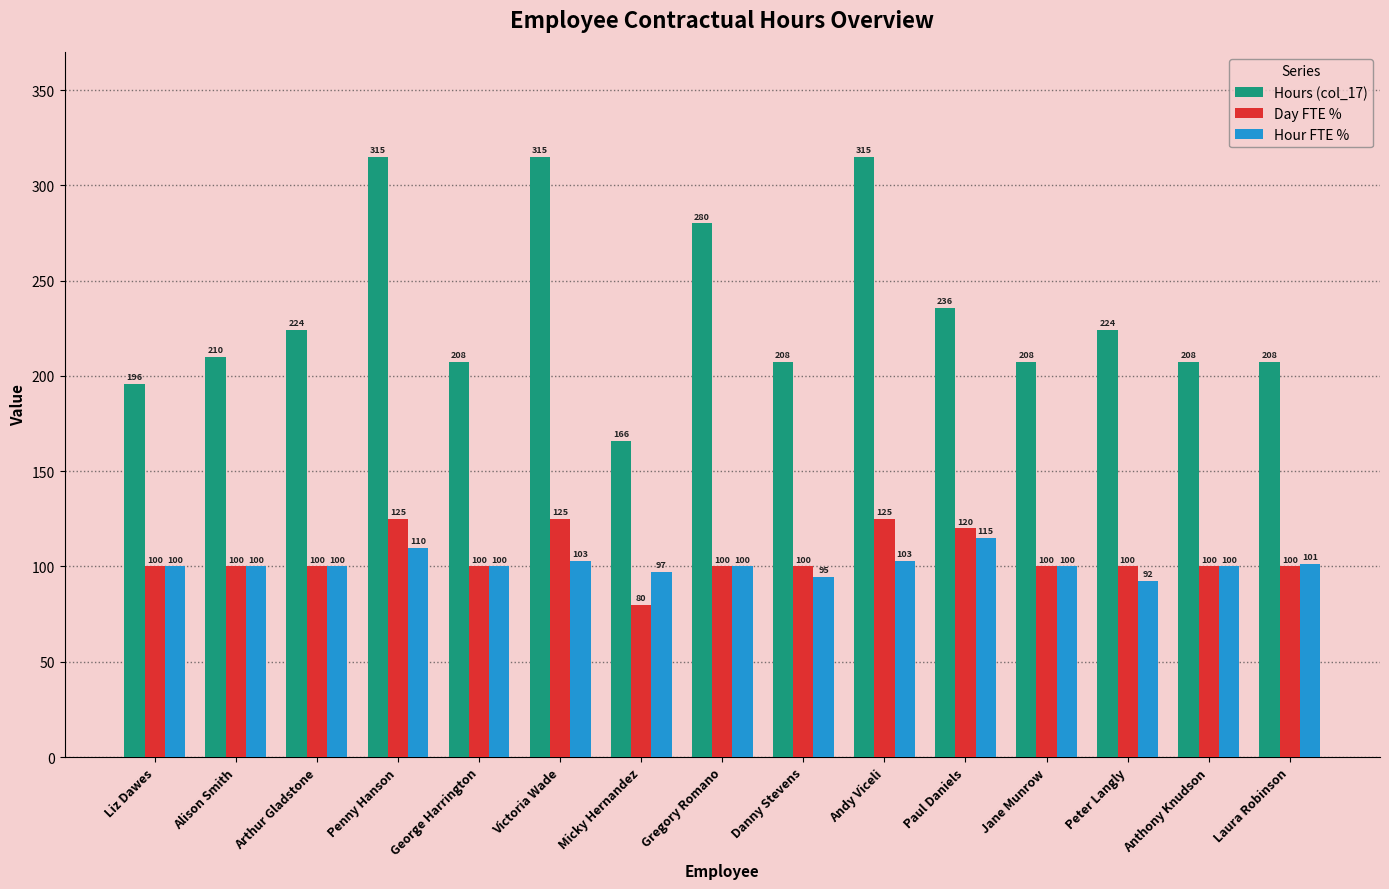

Which series has the largest total across all categories?

Hours (col_17)